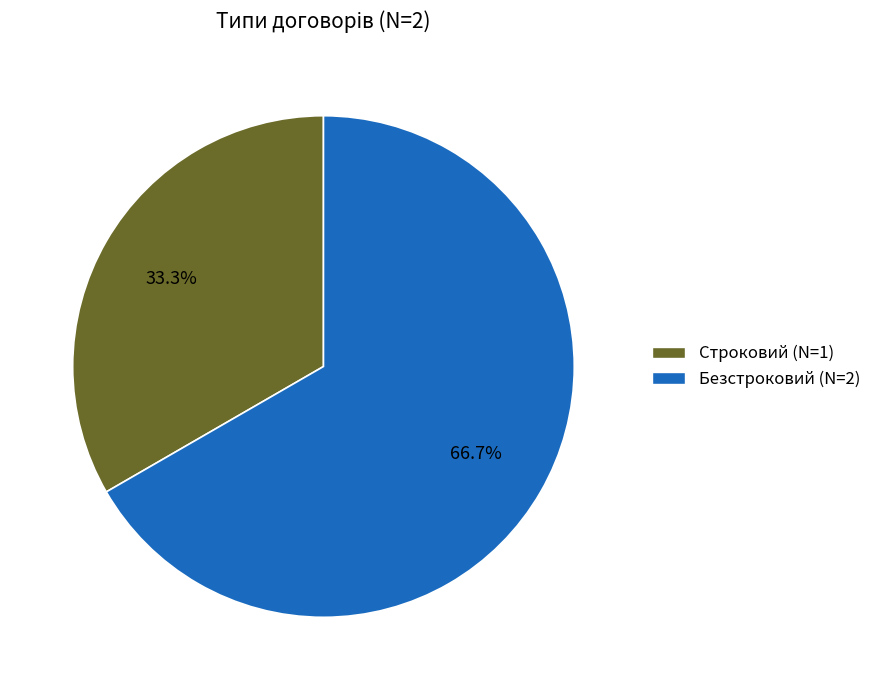

True or false: Безстроковий accounts for 67% of the total.

True